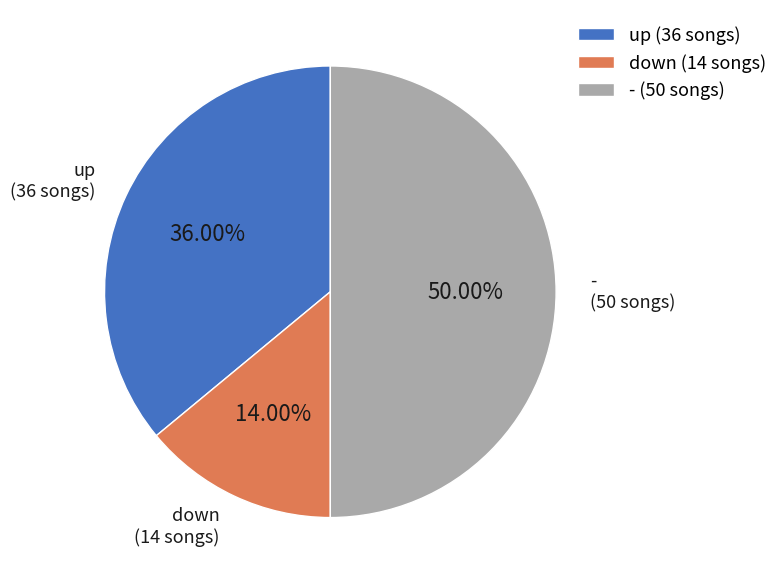

Which slice is the smallest?

down